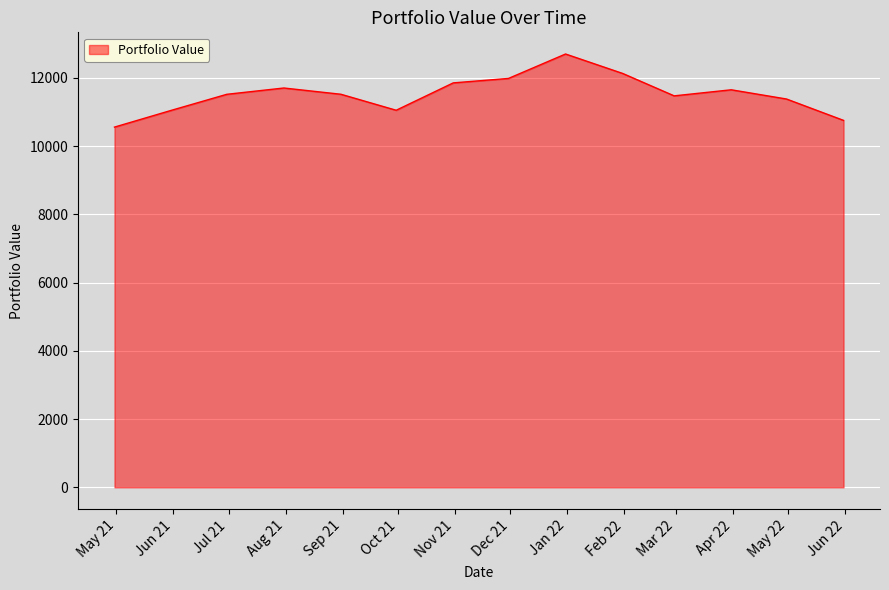

What is the maximum value shown in the chart?

12700.7